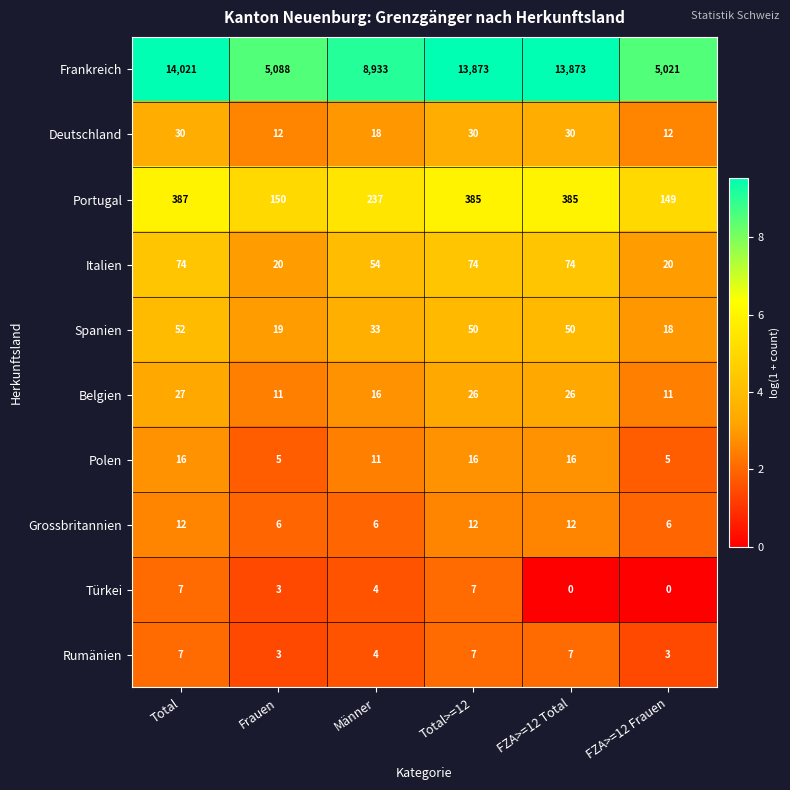

Which series has the widest spread of values?

Frankreich